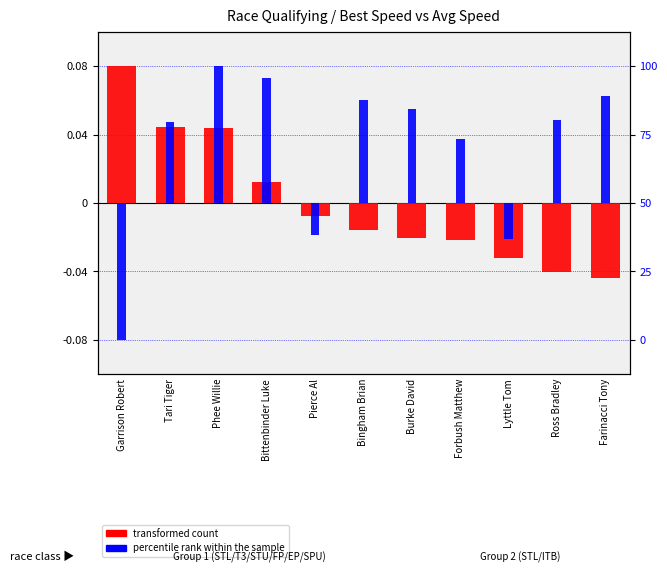

How many bars are there in each group?

2